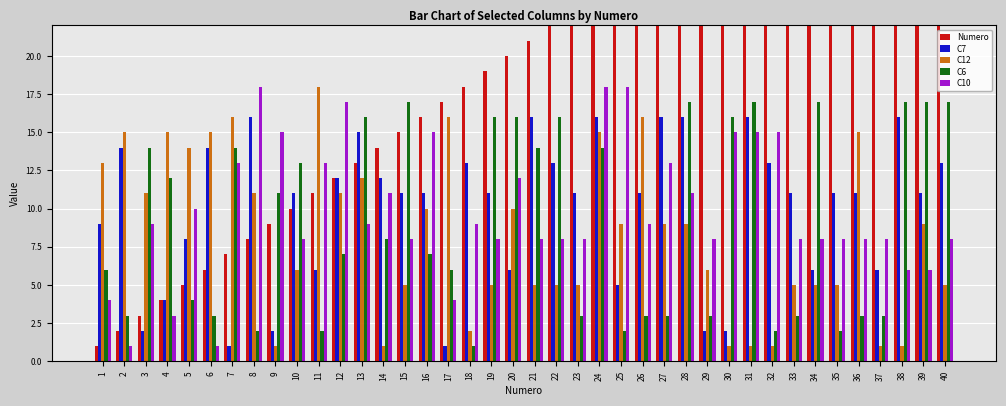

How many data points does each series have?

40